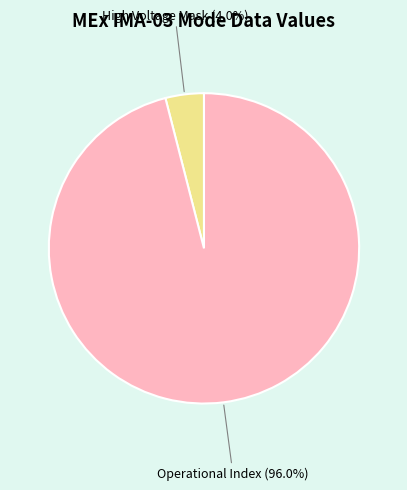

How many segments does this pie chart have?

2